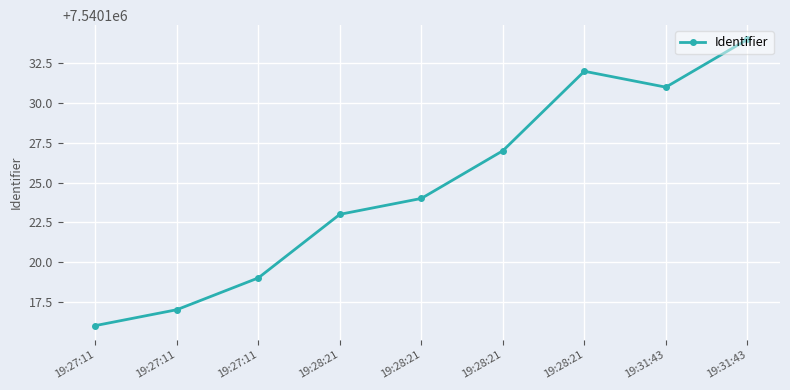

True or false: the data has more than 0 interior local peaks.

True